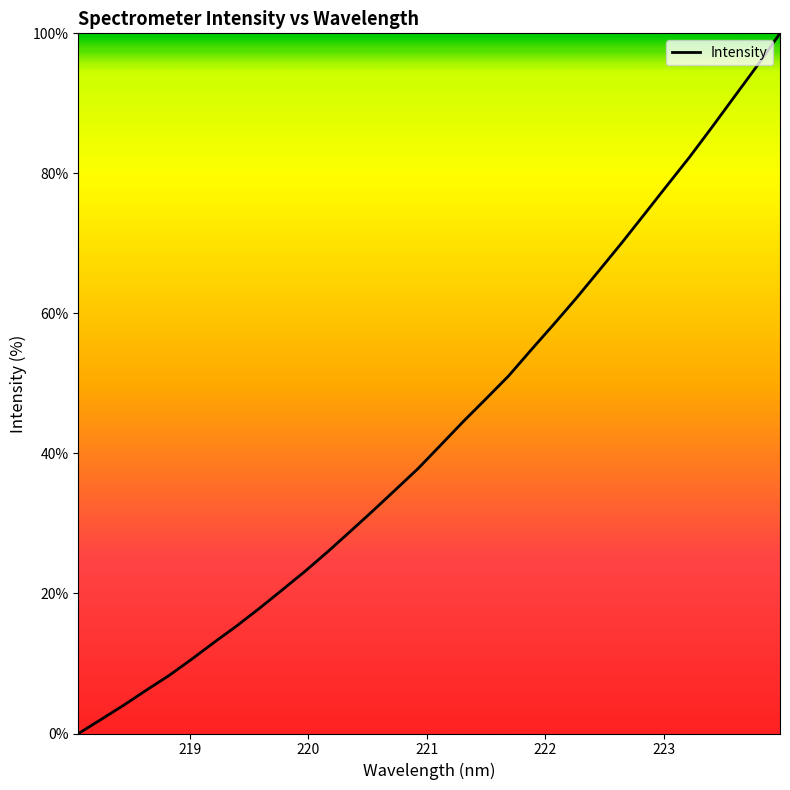

What is the difference between the maximum and minimum values?

100.0